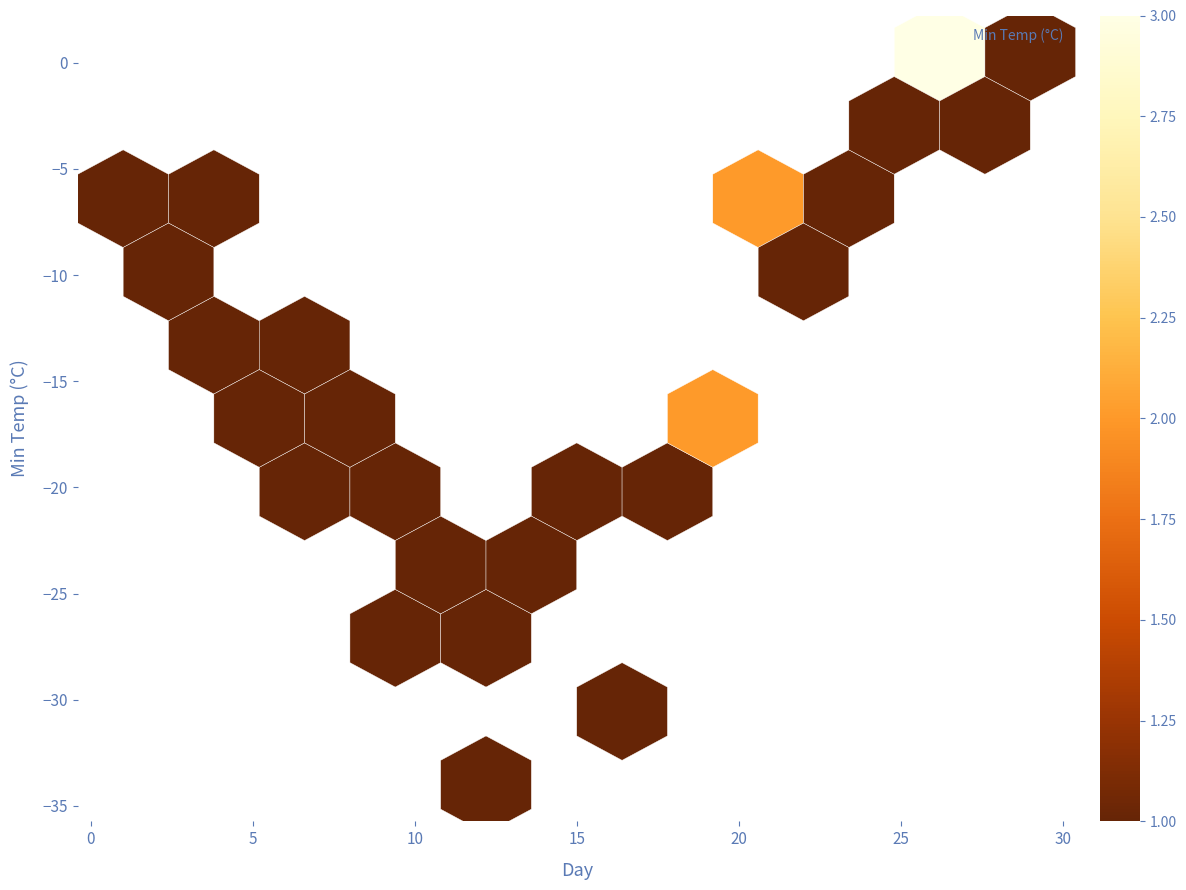

What Y value in the scatter plot is closest to -16?

-15.5